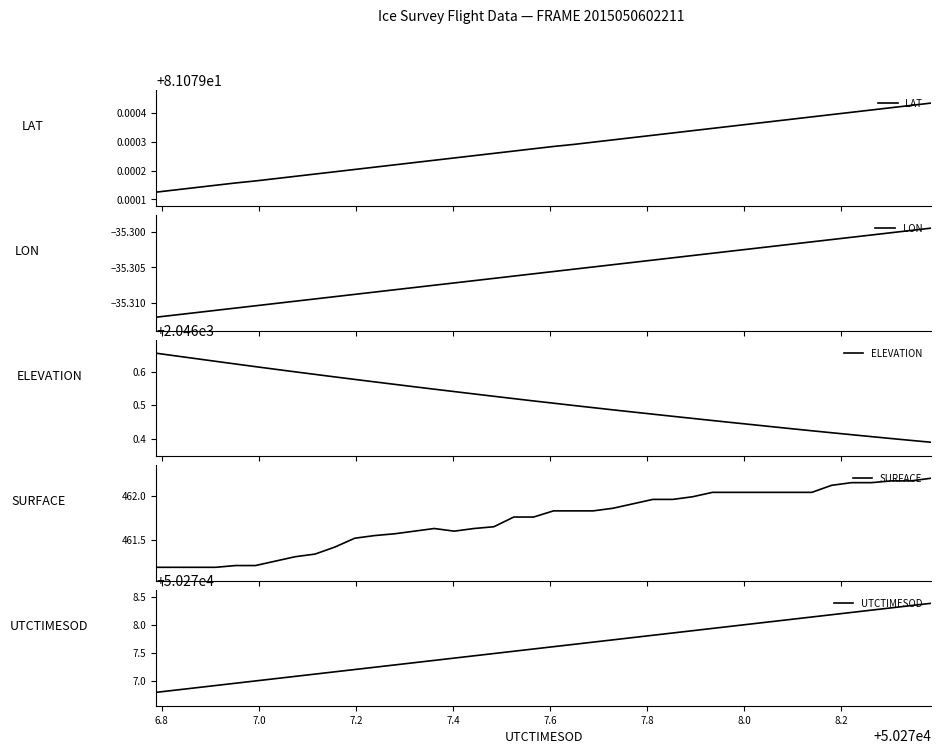

Reading left to right, extract all data points from this chart.

LAT: 81.1	81.1	81.1	81.1	81.1	81.1	81.1	81.1	81.1	81.1	81.1	81.1	81.1	81.1	81.1	81.1	81.1	81.1	81.1	81.1	81.1	81.1	81.1	81.1	81.1	81.1	81.1	81.1	81.1	81.1	81.1	81.1	81.1	81.1	81.1	81.1	81.1	81.1	81.1	81.1
LON: -35.3	-35.3	-35.3	-35.3	-35.3	-35.3	-35.3	-35.3	-35.3	-35.3	-35.3	-35.3	-35.3	-35.3	-35.3	-35.3	-35.3	-35.3	-35.3	-35.3	-35.3	-35.3	-35.3	-35.3	-35.3	-35.3	-35.3	-35.3	-35.3	-35.3	-35.3	-35.3	-35.3	-35.3	-35.3	-35.3	-35.3	-35.3	-35.3	-35.3
ELEVATION: 2046.7	2046.6	2046.6	2046.6	2046.6	2046.6	2046.6	2046.6	2046.6	2046.6	2046.6	2046.6	2046.6	2046.6	2046.5	2046.5	2046.5	2046.5	2046.5	2046.5	2046.5	2046.5	2046.5	2046.5	2046.5	2046.5	2046.5	2046.5	2046.5	2046.4	2046.4	2046.4	2046.4	2046.4	2046.4	2046.4	2046.4	2046.4	2046.4	2046.4
SURFACE: 461.2	461.2	461.2	461.2	461.2	461.2	461.3	461.3	461.3	461.4	461.5	461.6	461.6	461.6	461.6	461.6	461.6	461.6	461.8	461.8	461.8	461.8	461.8	461.9	461.9	462.0	462.0	462.0	462.0	462.0	462.0	462.0	462.0	462.0	462.1	462.1	462.1	462.2	462.2	462.2
UTCTIMESOD: 50276.8	50276.8	50276.9	50276.9	50277.0	50277.0	50277.0	50277.1	50277.1	50277.2	50277.2	50277.2	50277.3	50277.3	50277.4	50277.4	50277.4	50277.5	50277.5	50277.6	50277.6	50277.6	50277.7	50277.7	50277.8	50277.8	50277.9	50277.9	50277.9	50278.0	50278.0	50278.1	50278.1	50278.1	50278.2	50278.2	50278.3	50278.3	50278.3	50278.4